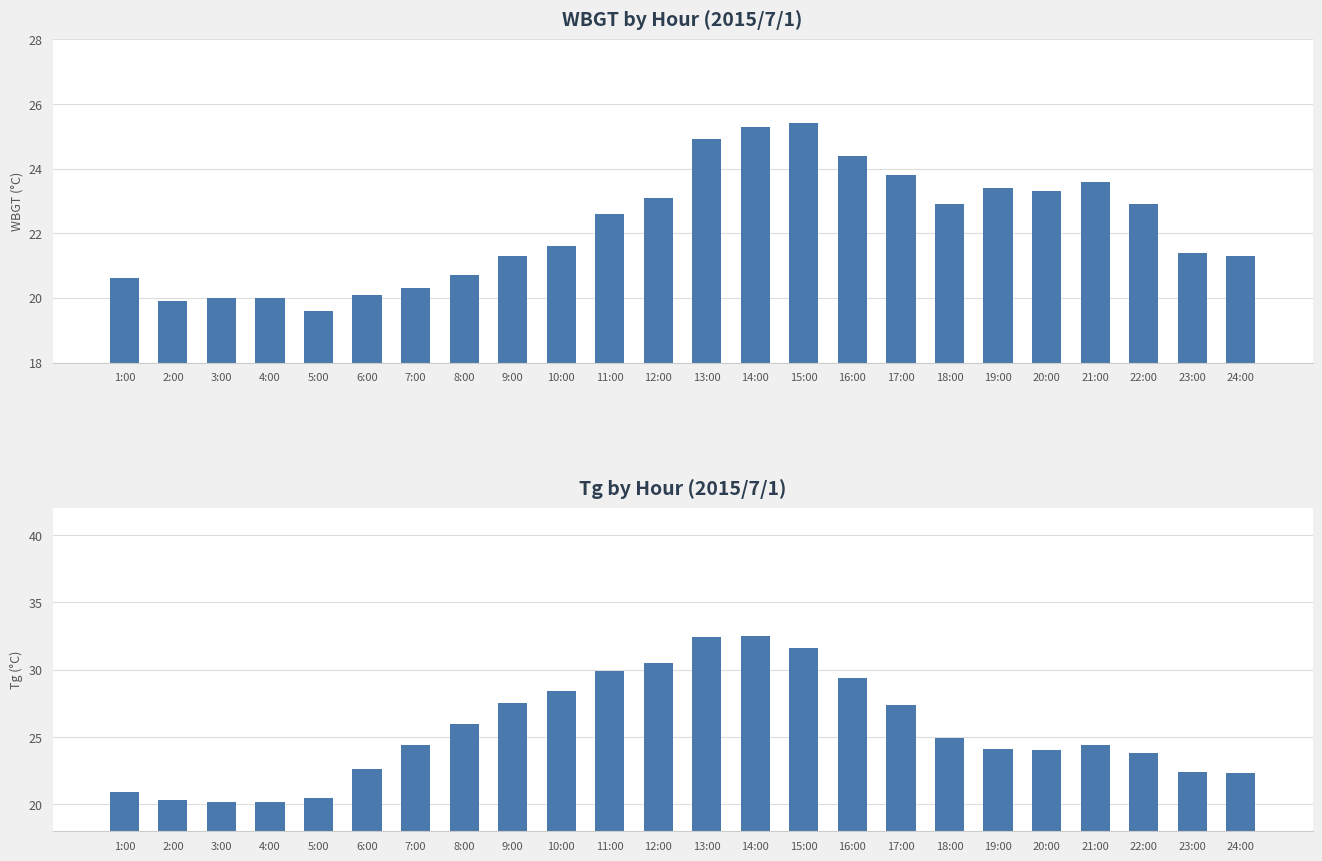

Which category has the lowest value across all series?

5:00